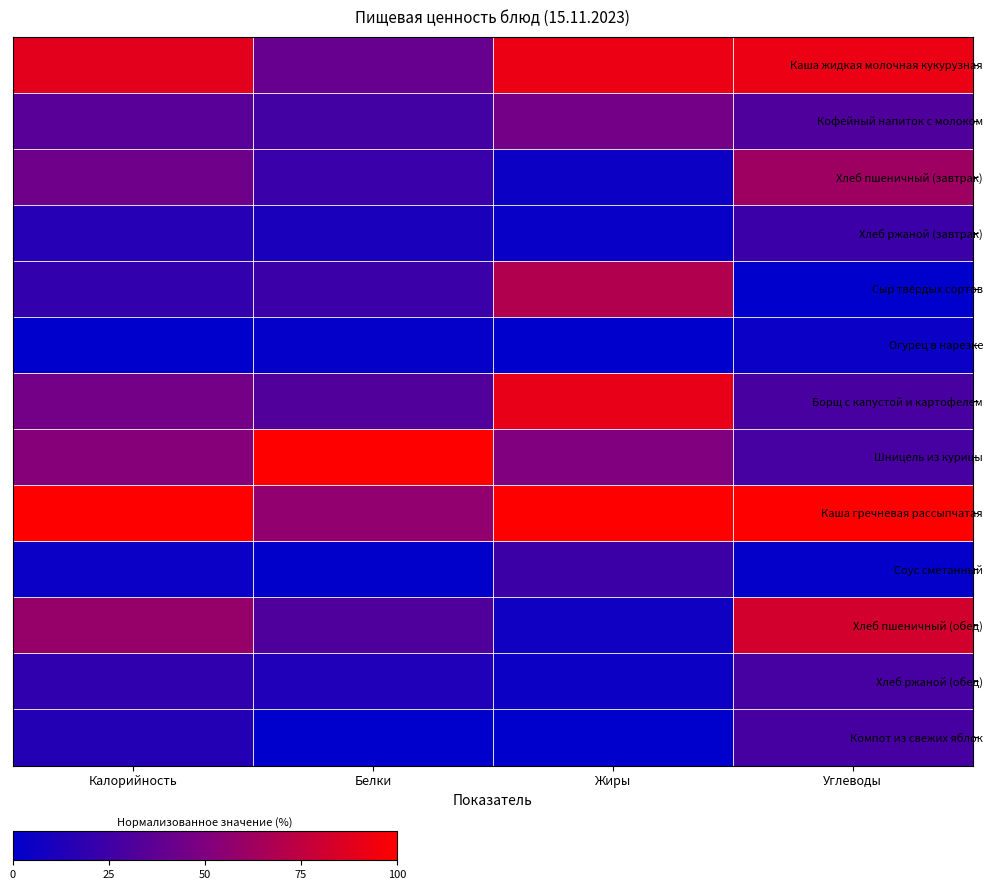

Which has a higher value, Жиры or Калорийность?

Жиры